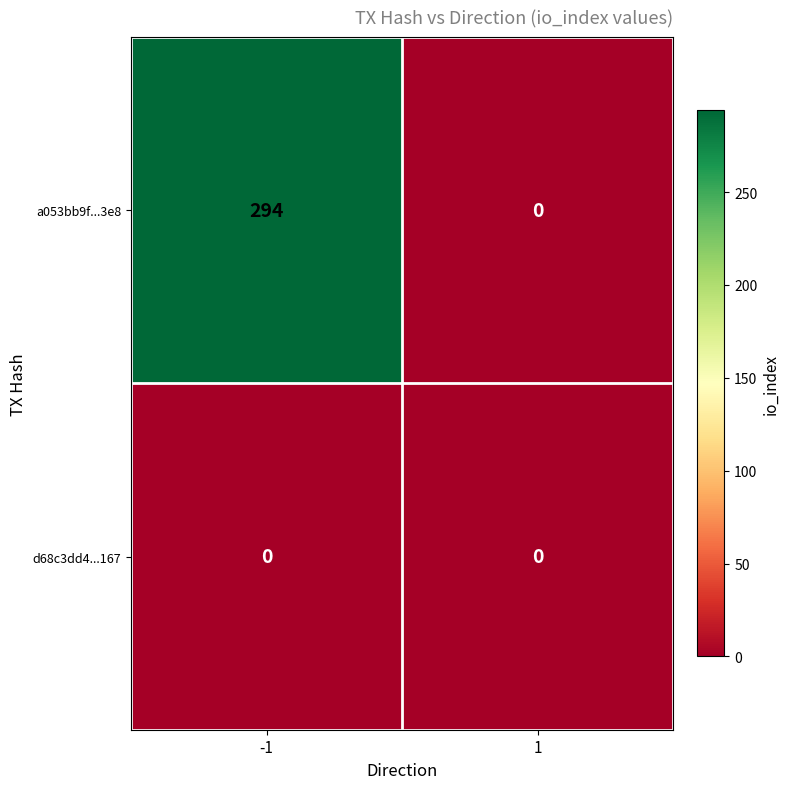

List the series in order of their overall mean, lowest first.

d68c3dd4...167, a053bb9f...3e8